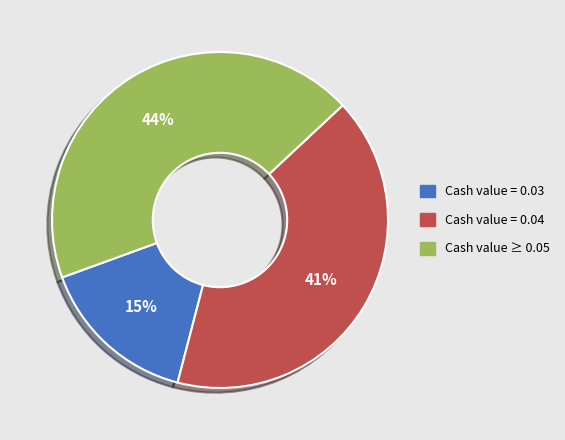

To the nearest percent, what is the average slice percentage?

33%